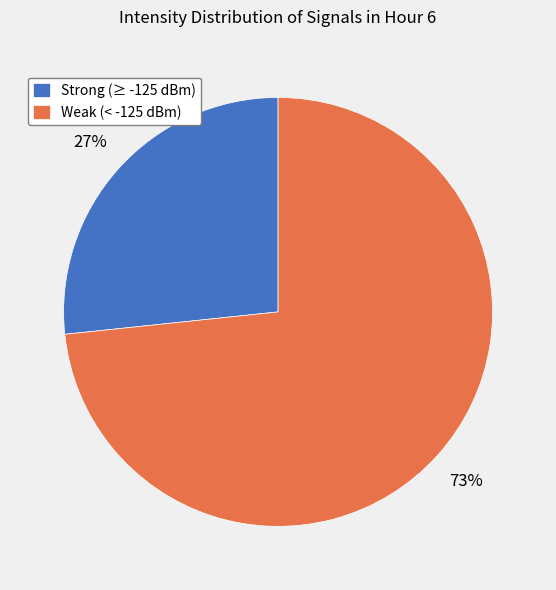

Which slice is the largest?

Weak (< -125 dBm)